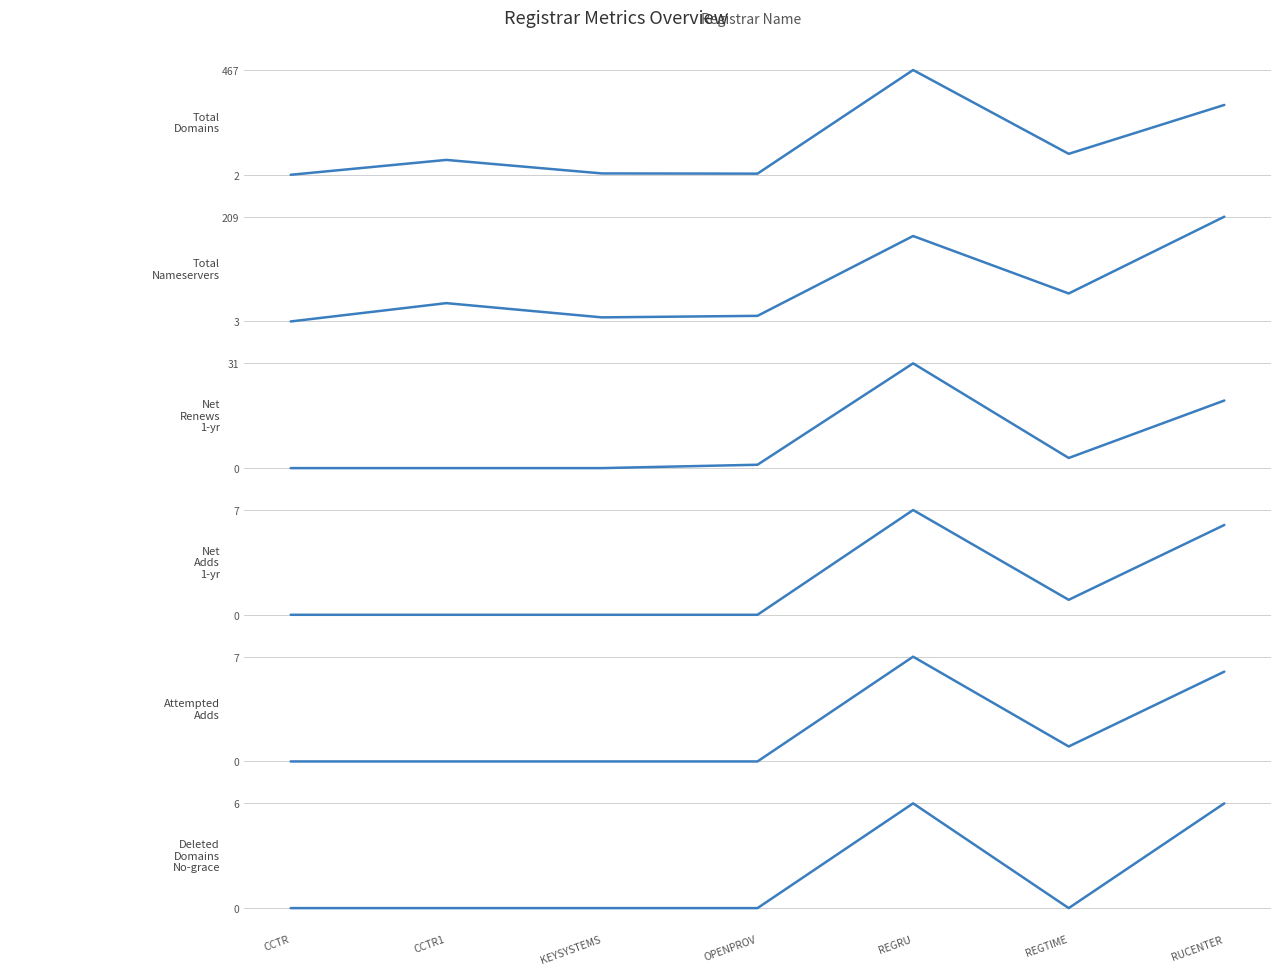

The value of total-nameservers at CCTR is 3. True or false?

True